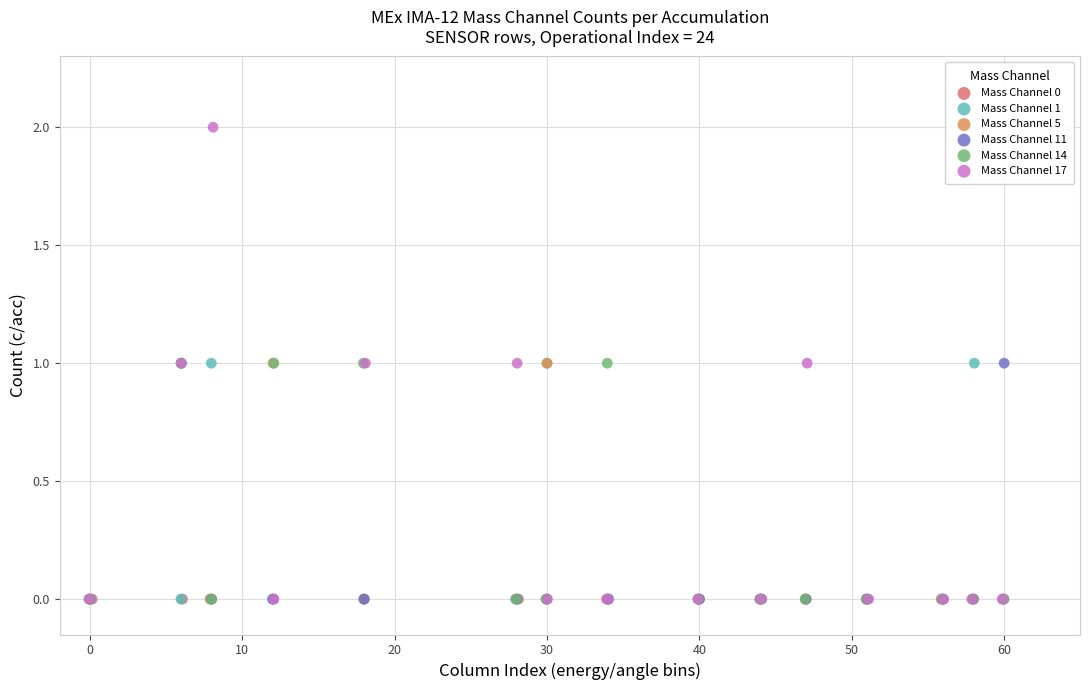

Which series contains the highest Y value?

Mass Channel 17